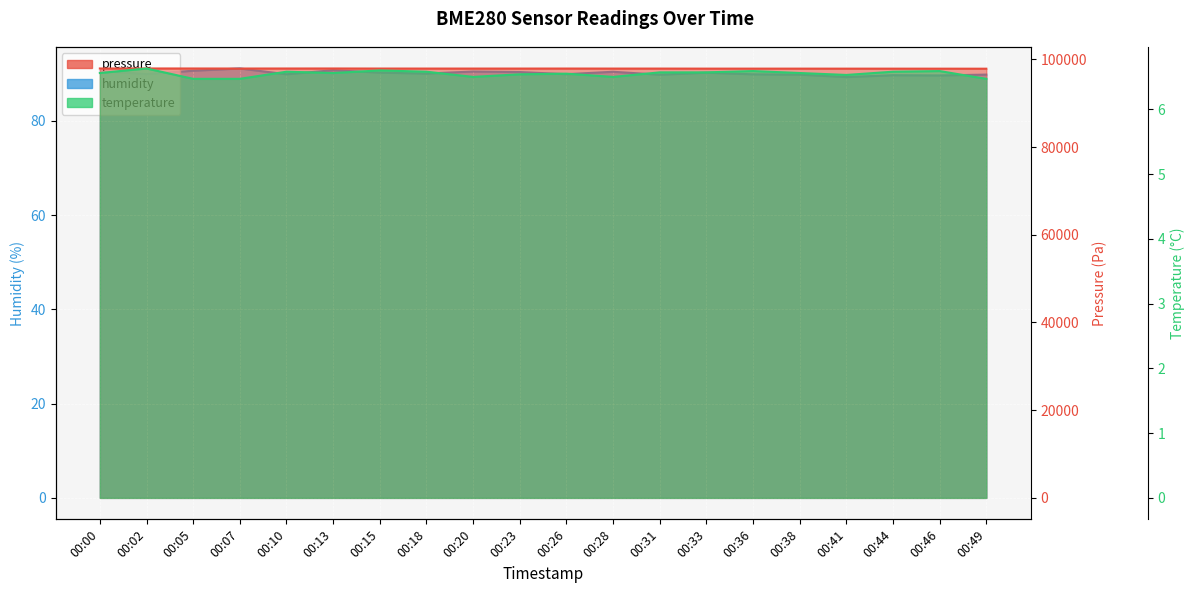

In temperature, how many points are lower than both neighbors (excluding endpoints)?

4